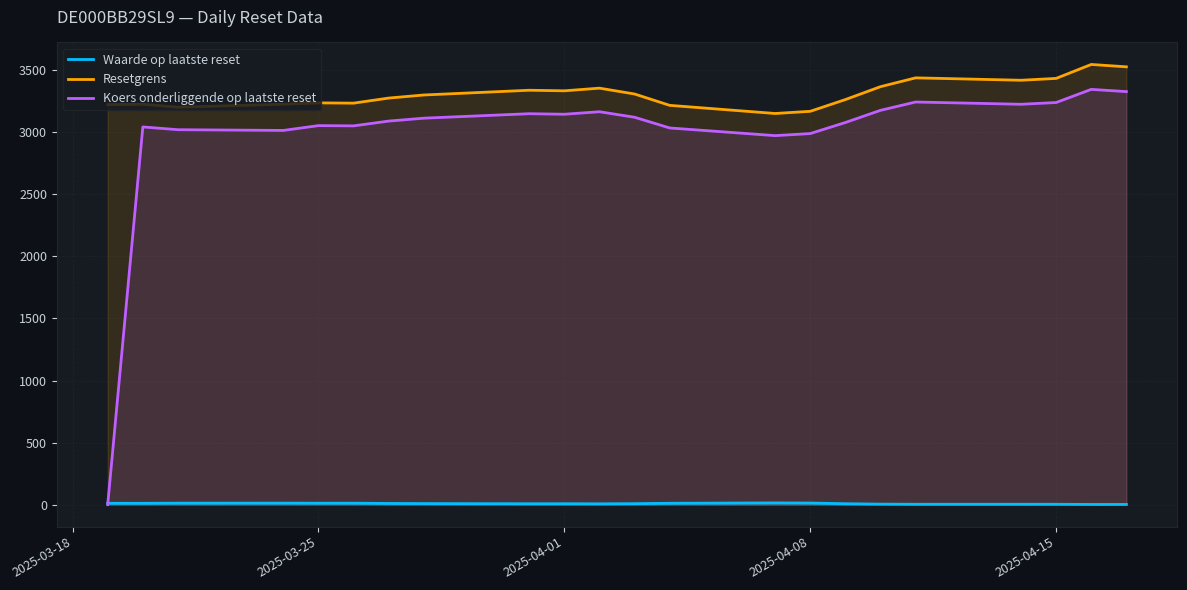

How many intersections are there between Koers onderliggende op laatste reset and Waarde op laatste reset?

1